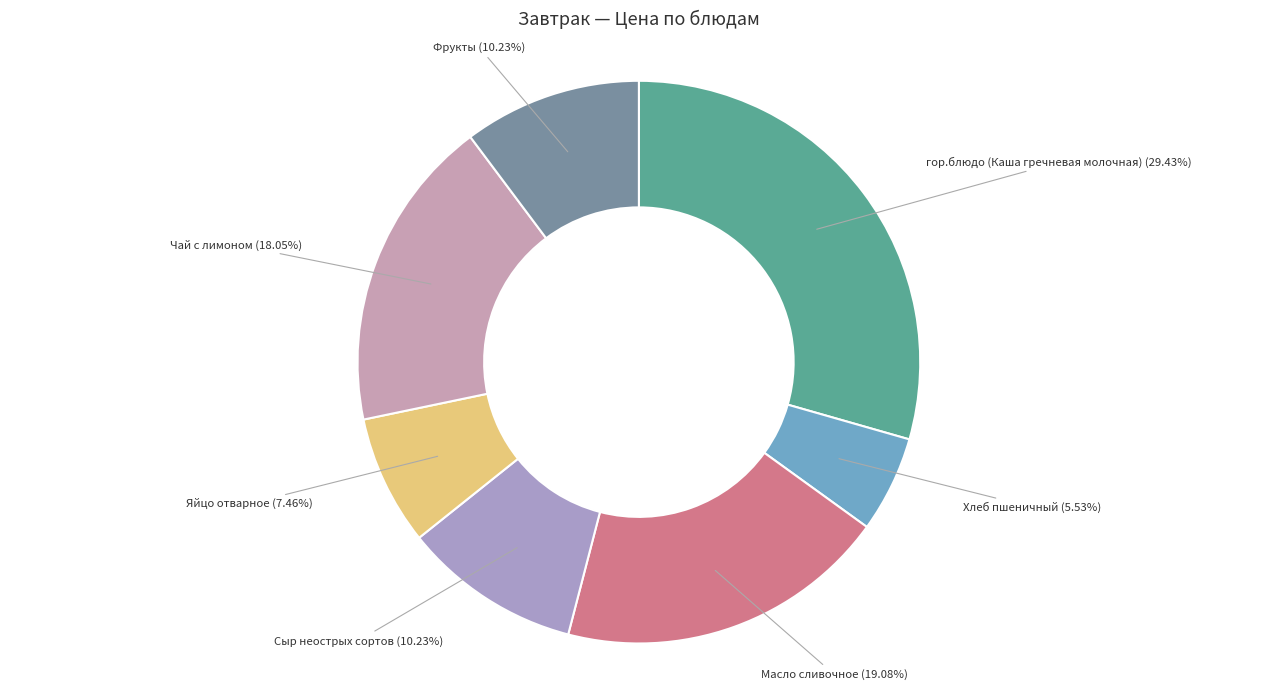

Combined, do Хлеб пшеничный and гор.блюдо (Каша гречневая молочная) account for over 50%?

No